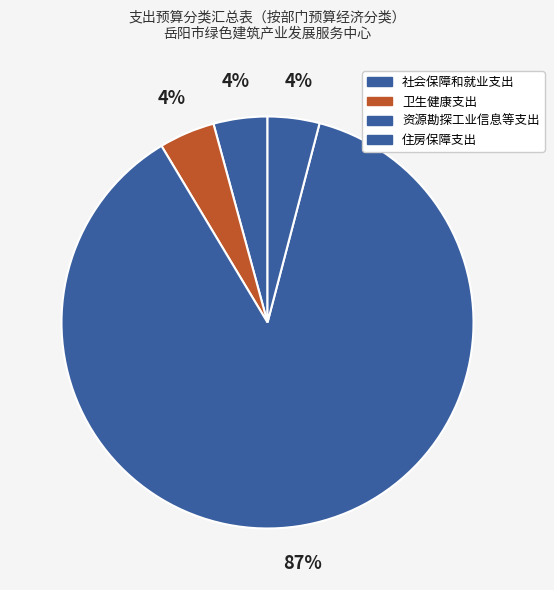

How many segments does this pie chart have?

4